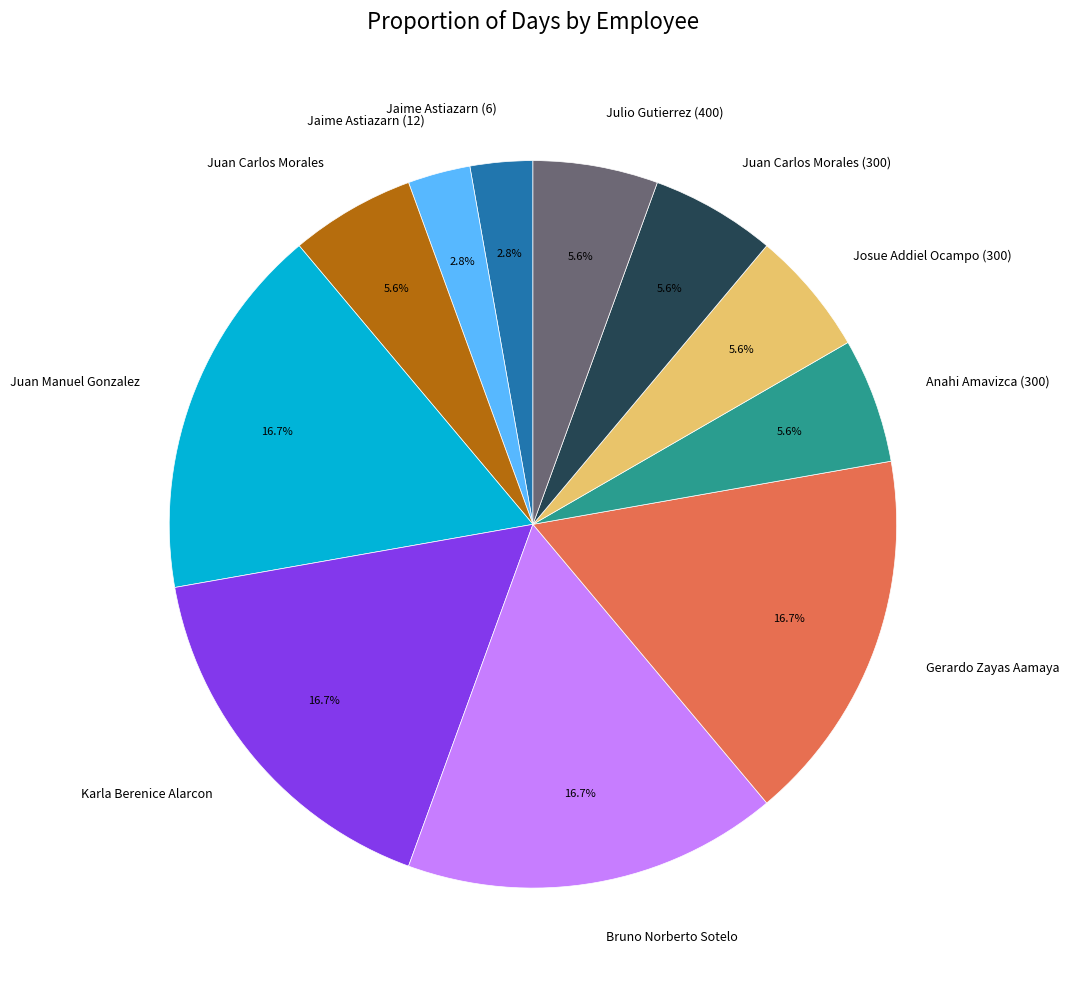

Which has a higher value, Juan Carlos Morales or Jaime Astiazarn (12)?

Juan Carlos Morales